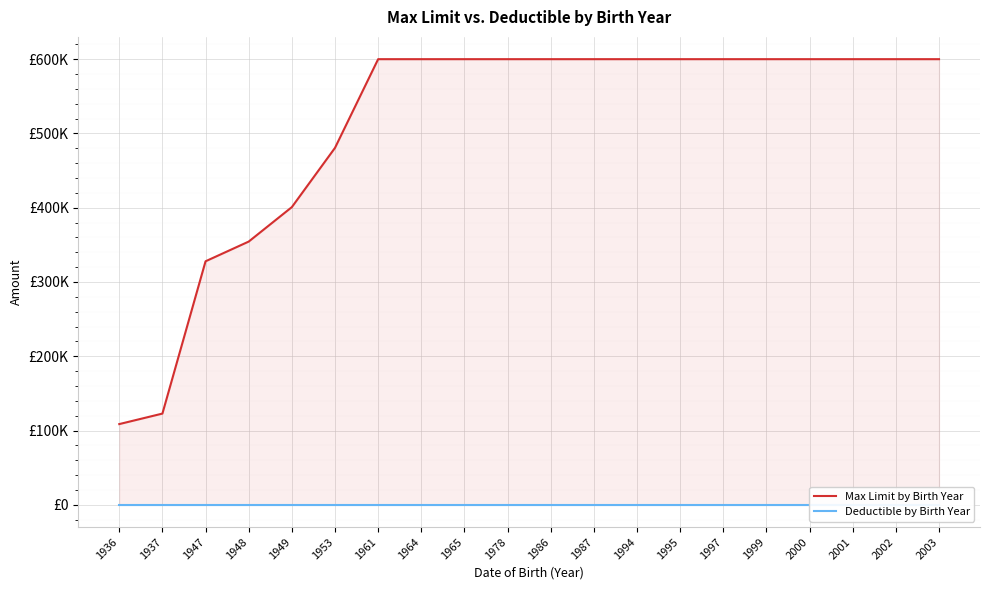

Rank the series by their maximum value, from highest to lowest.

Max Limit by Birth Year, Deductible by Birth Year